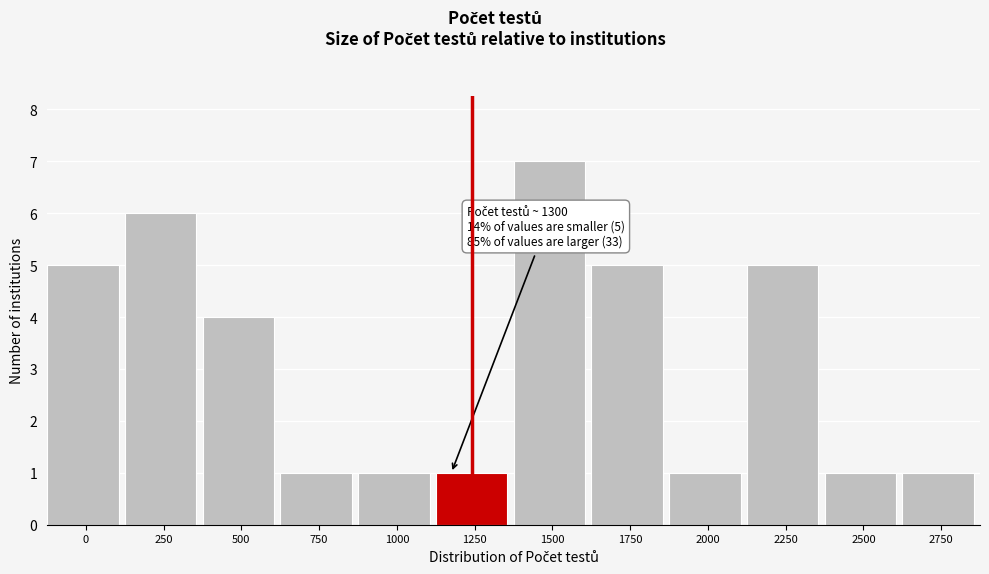

Reading left to right, list all the values displayed in this chart.

5	6	4	1	1	1	7	5	1	5	1	1